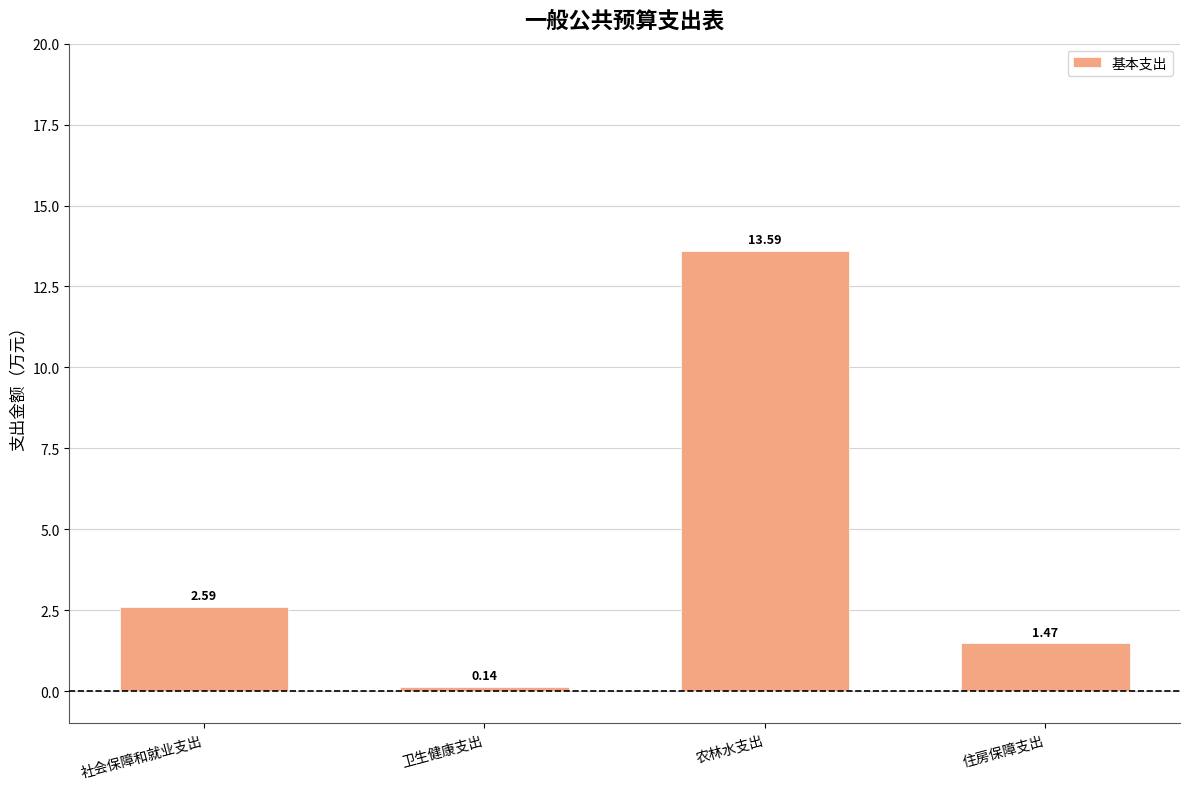

What is the sum of all values?

17.8